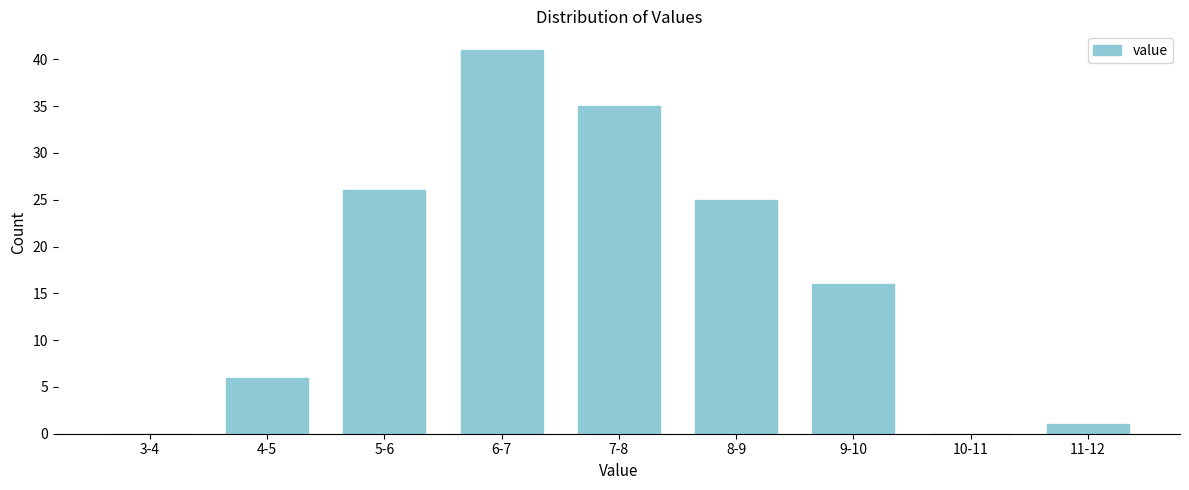

Reading left to right, list all the values displayed in this chart.

3-4=0	4-5=6	5-6=26	6-7=41	7-8=35	8-9=25	9-10=16	10-11=0	11-12=1